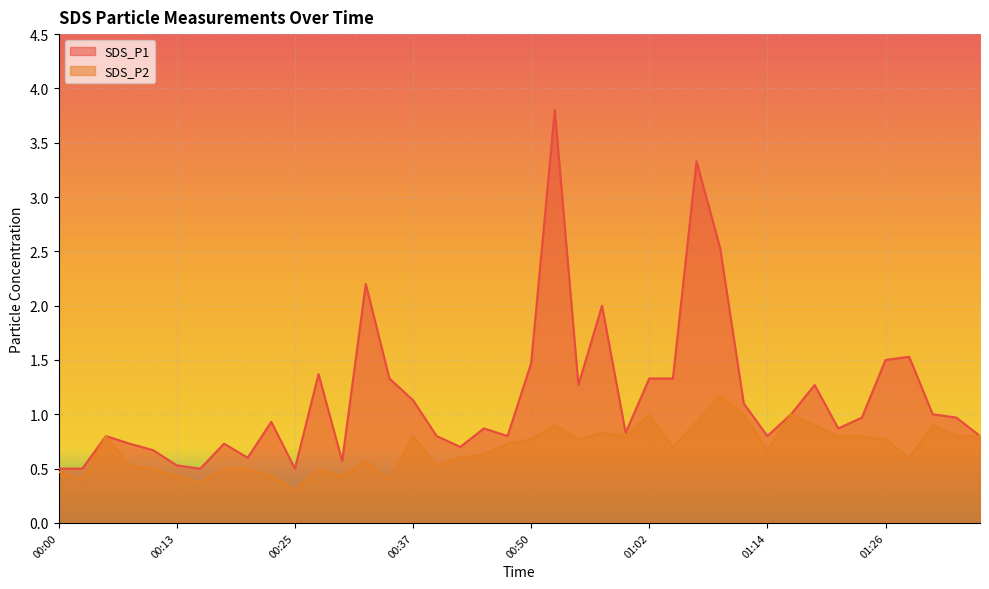

Which series has the largest range (max minus min)?

SDS_P1